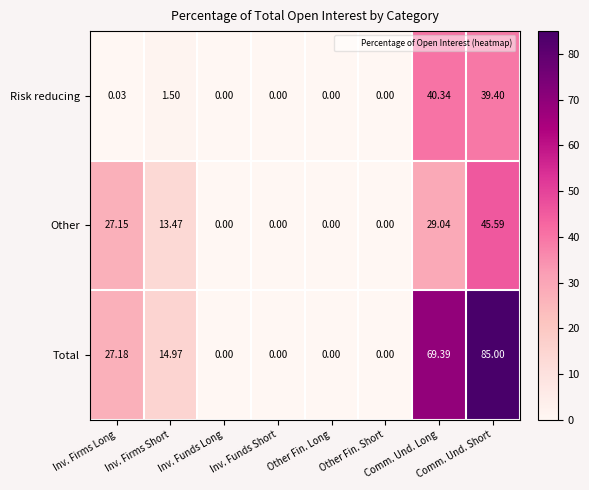

At Inv. Firms Short, list the series in order from smallest to largest.

Risk reducing, Other, Total